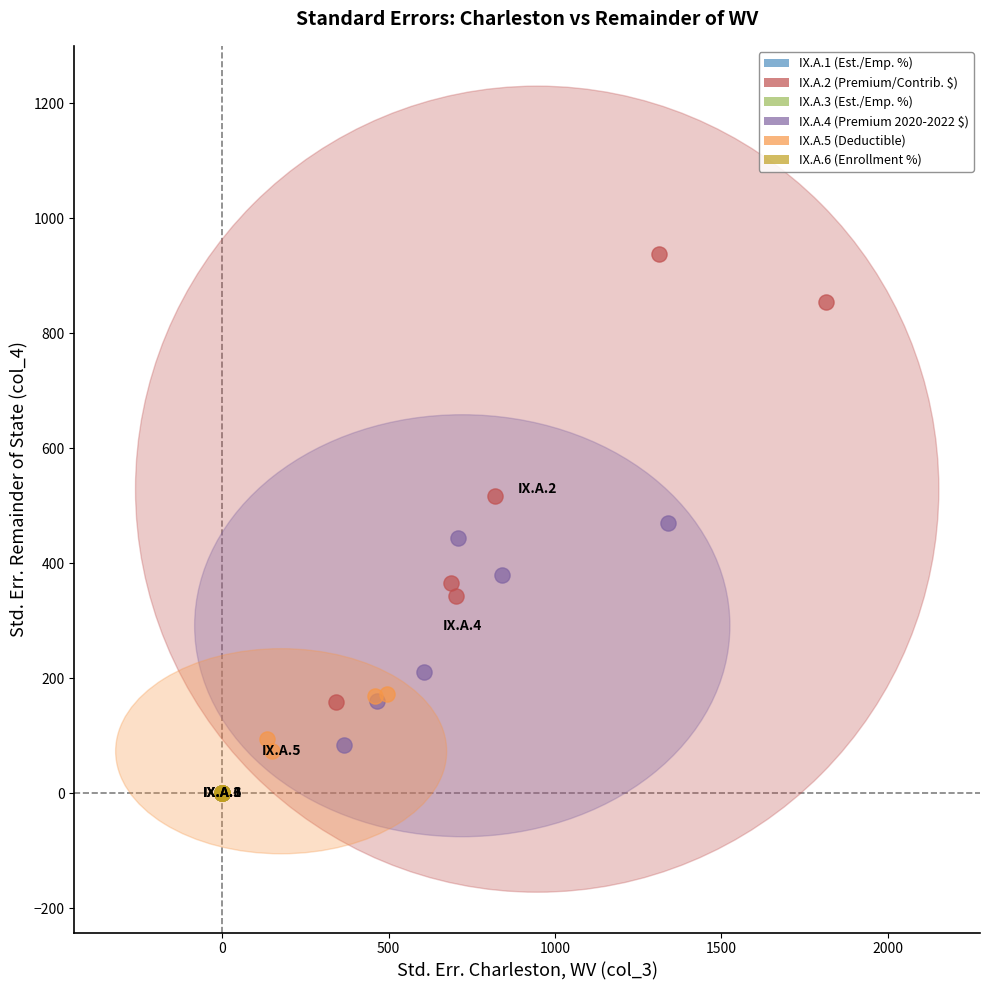

Which series reaches the maximum Y coordinate?

IX.A.2 (Premium/Contrib. $)